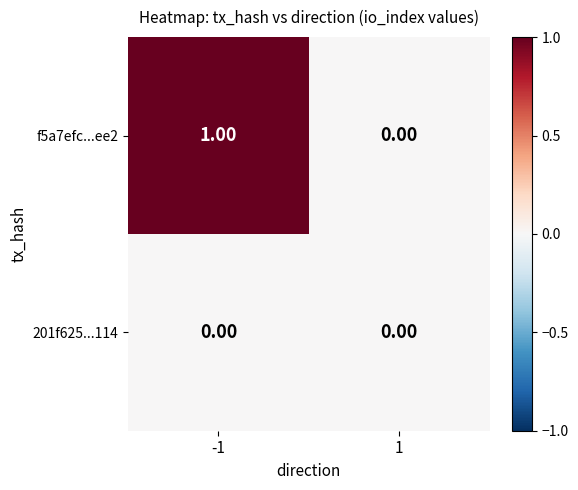

Is the value of f5a7efc...ee2 at -1 greater than the value of 201f625...114 at 1?

Yes